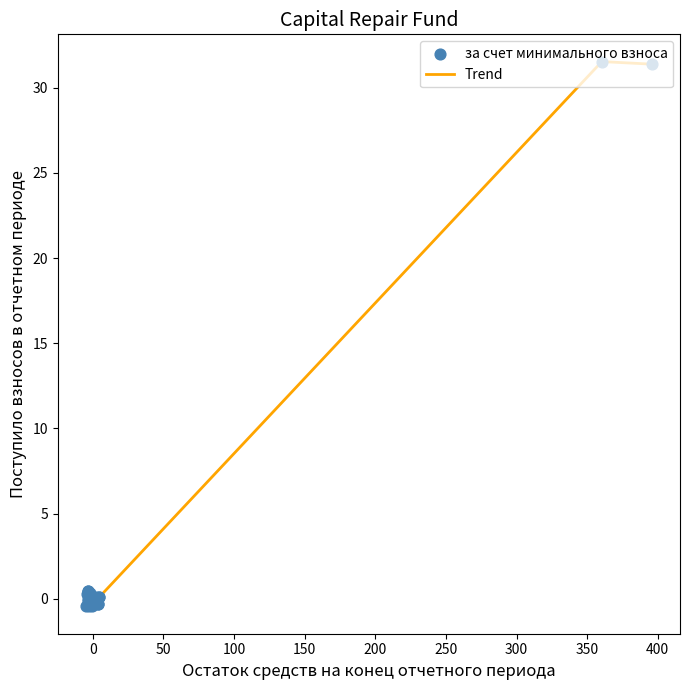

What is the difference between the maximum and minimum values?

32.0